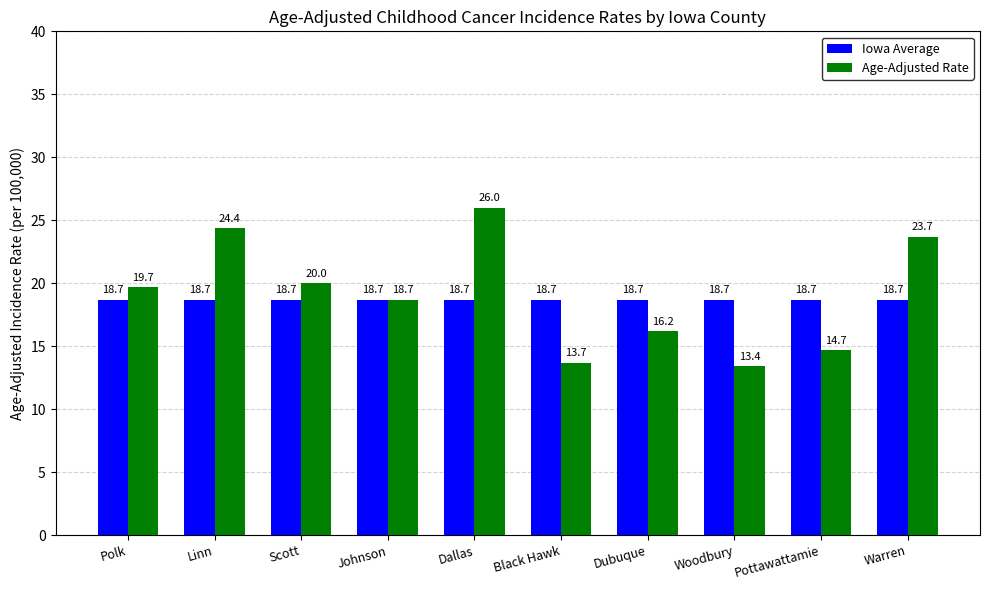

Which category has the highest value across all series?

Dallas